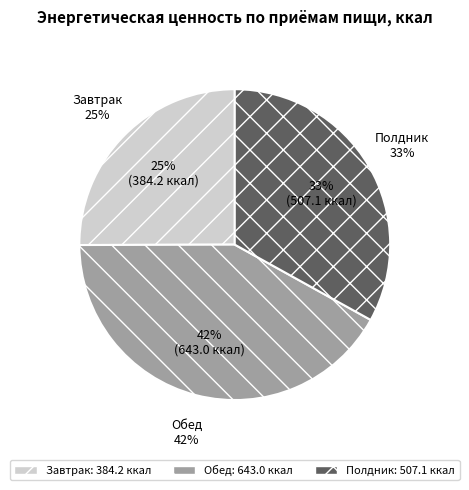

The Обед slice represents 27% of the pie. True or false?

False